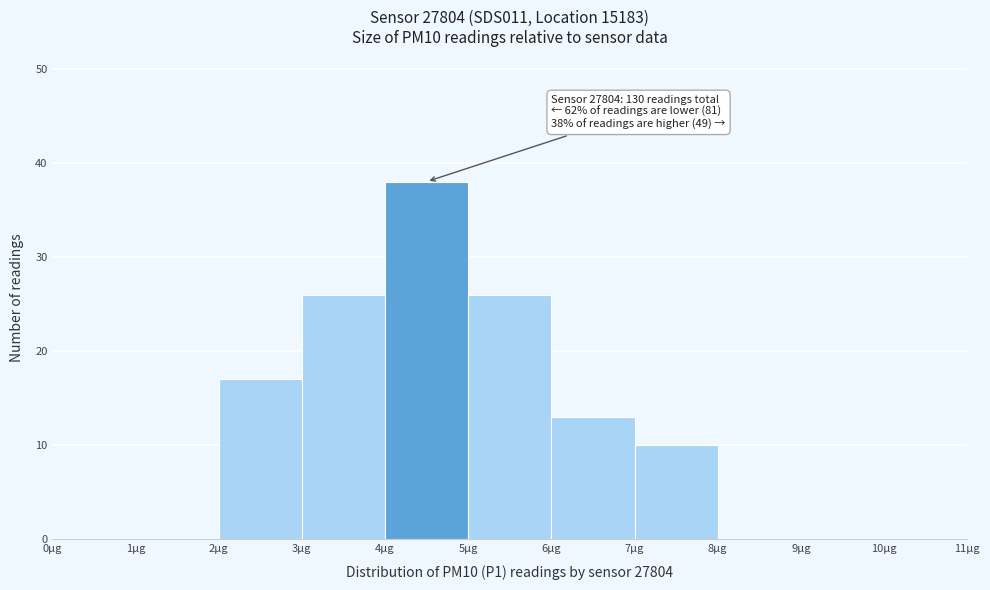

Which range on the x-axis has the tallest bar?

4 to 5